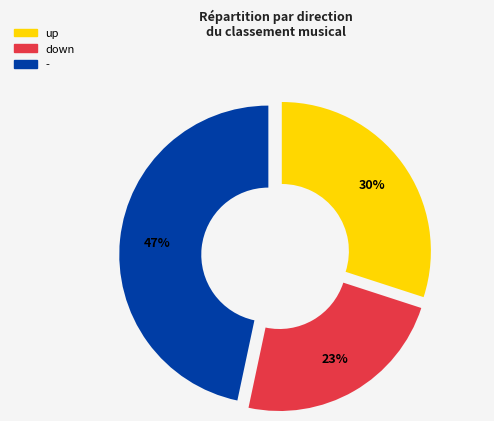

Approximately how many times larger is the value at - compared to down?

2.0